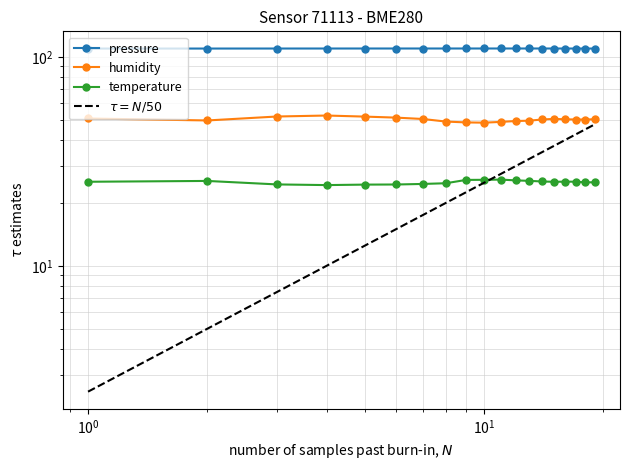

At how many categories does at least one series exceed 6?

19